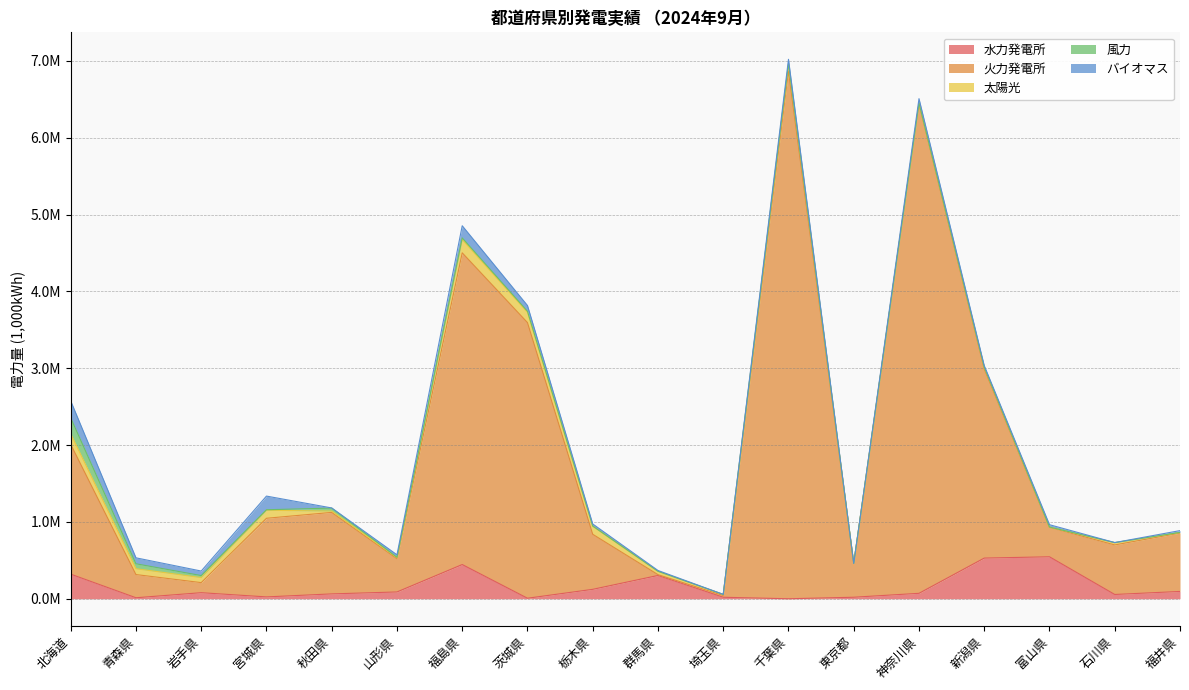

At which label is 太陽光 closest to 86796?

千葉県